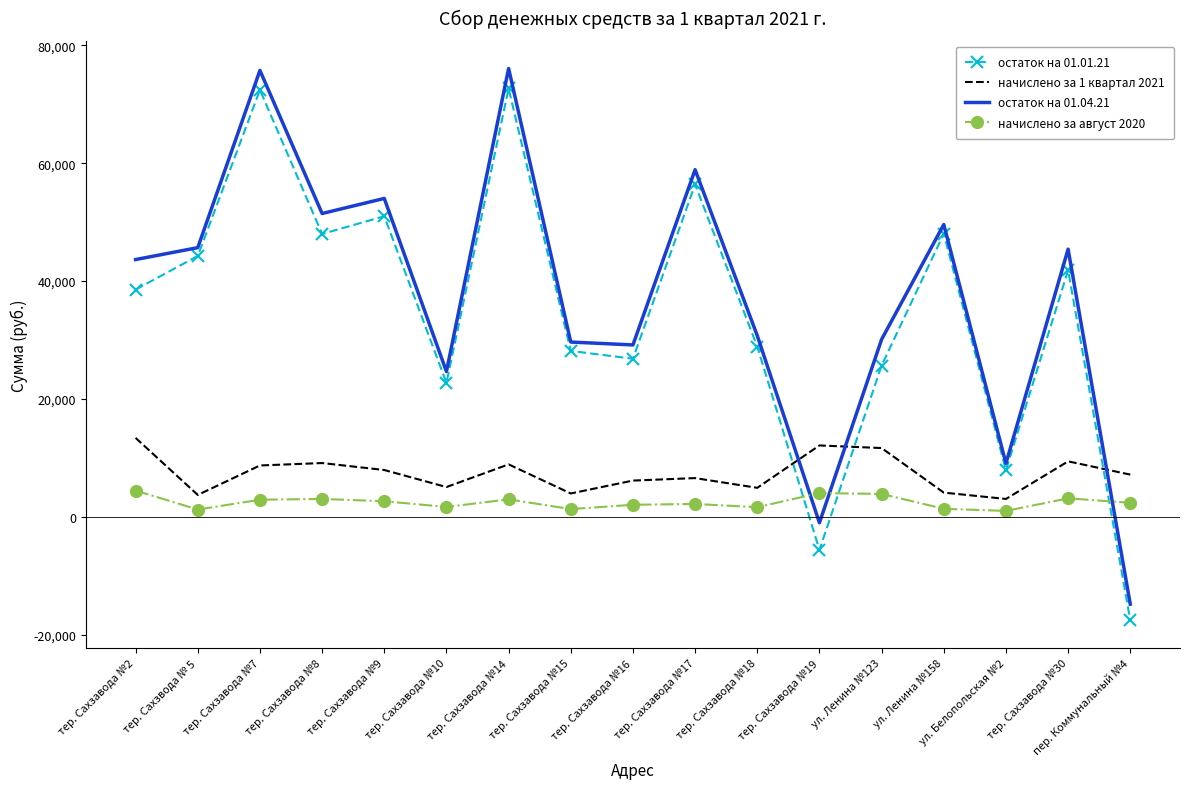

Which series changed the most between тер. Сахзавода №7 and тер. Сахзавода №15?

остаток на 01.04.21